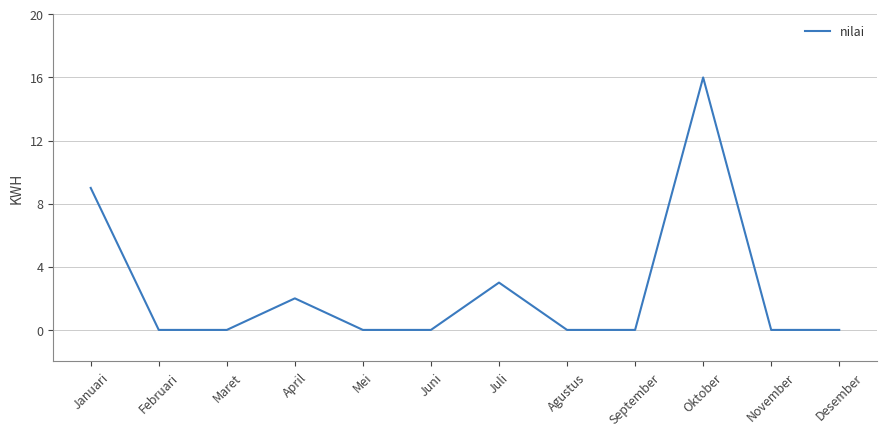

How many lines are shown in the chart?

1